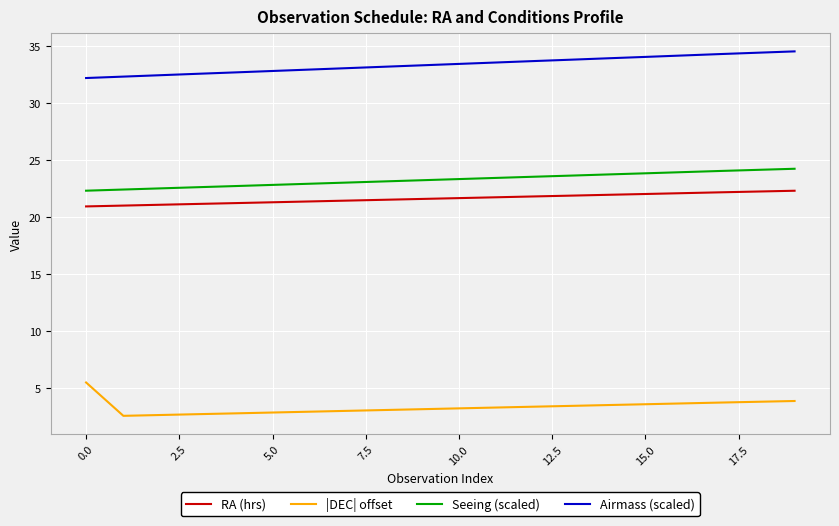

Count the number of categories in the chart.

20